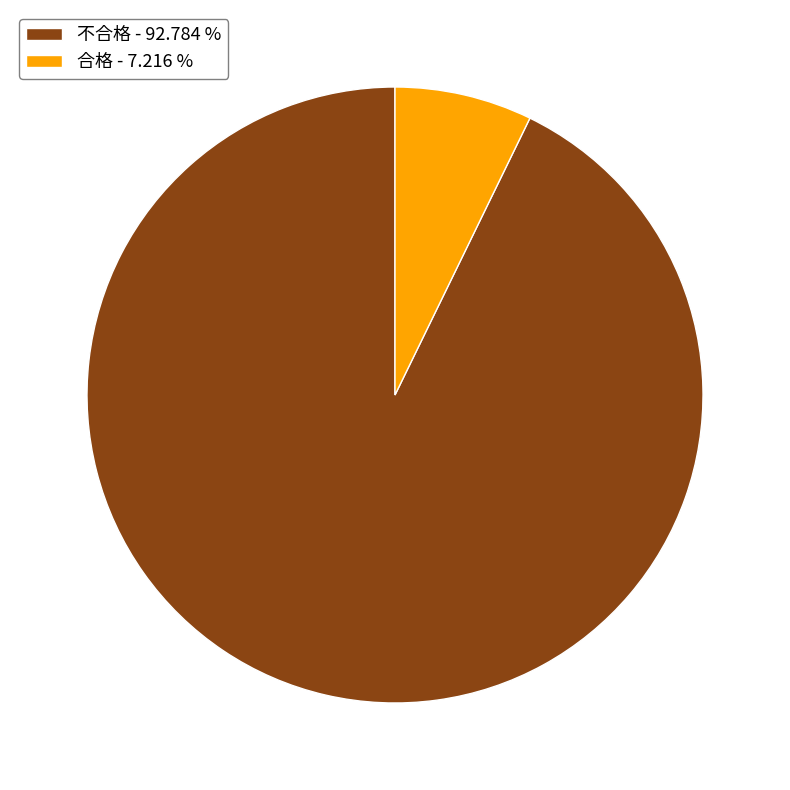

How many segments does this pie chart have?

2